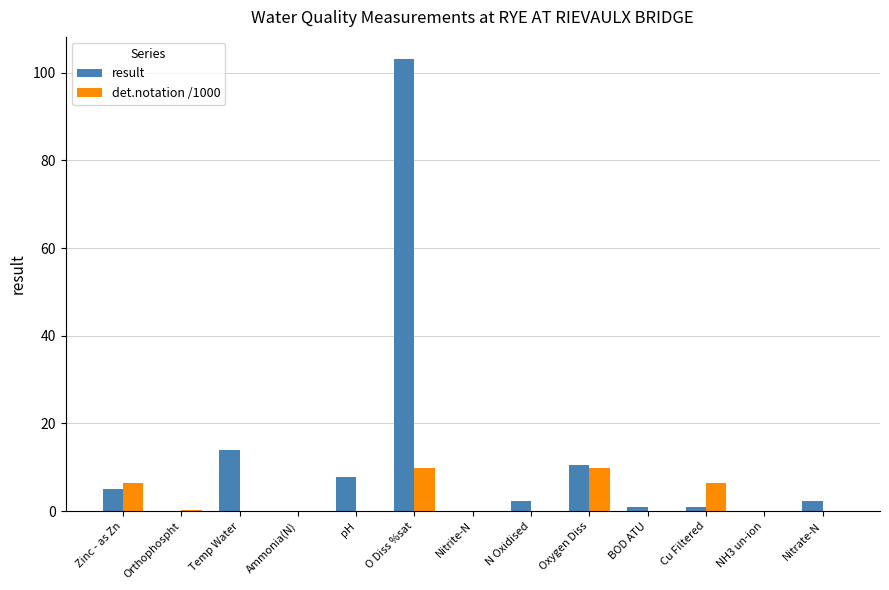

The result series shows 7.9 at pH. True or false?

True